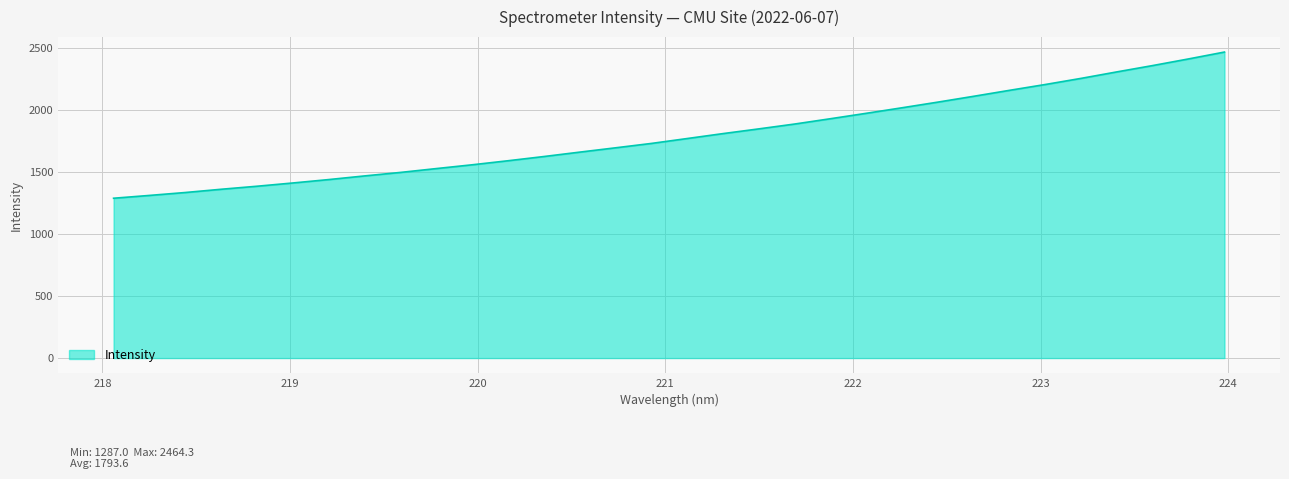

What is the maximum value shown in the chart?

2464.3